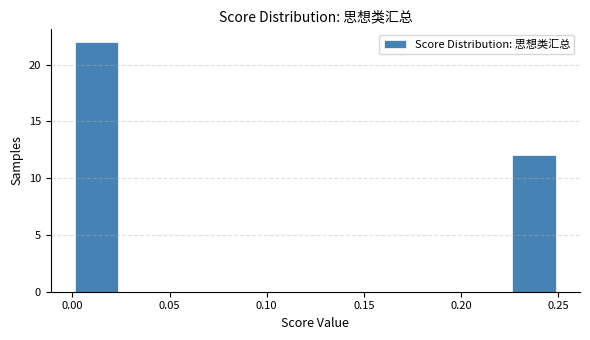

Which range on the x-axis has the tallest bar?

0.000 to 0.025